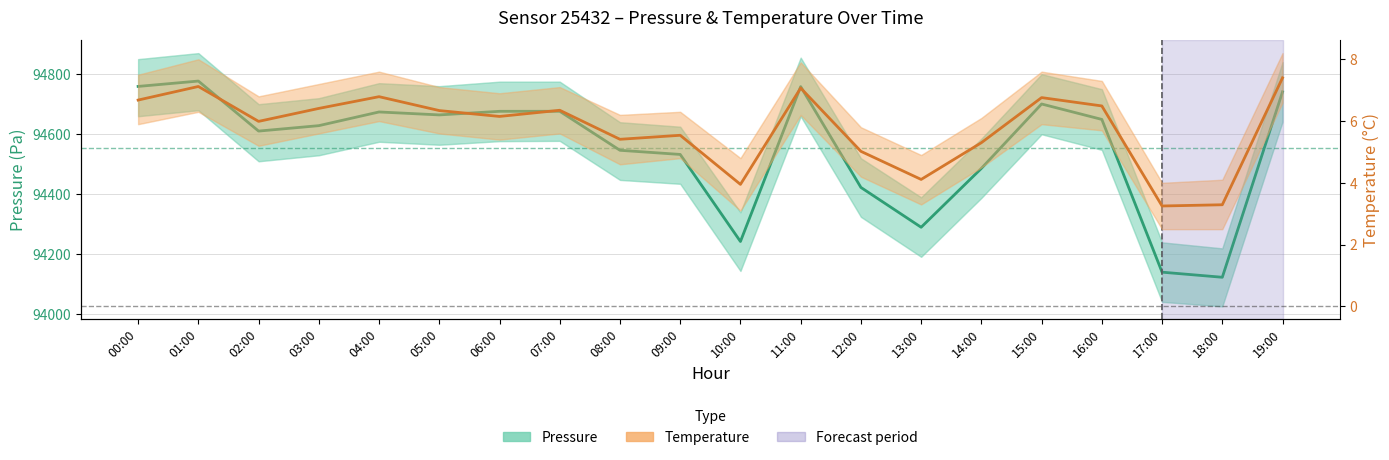

Is it true that Pressure equals 94759.2 at 00:00?

True